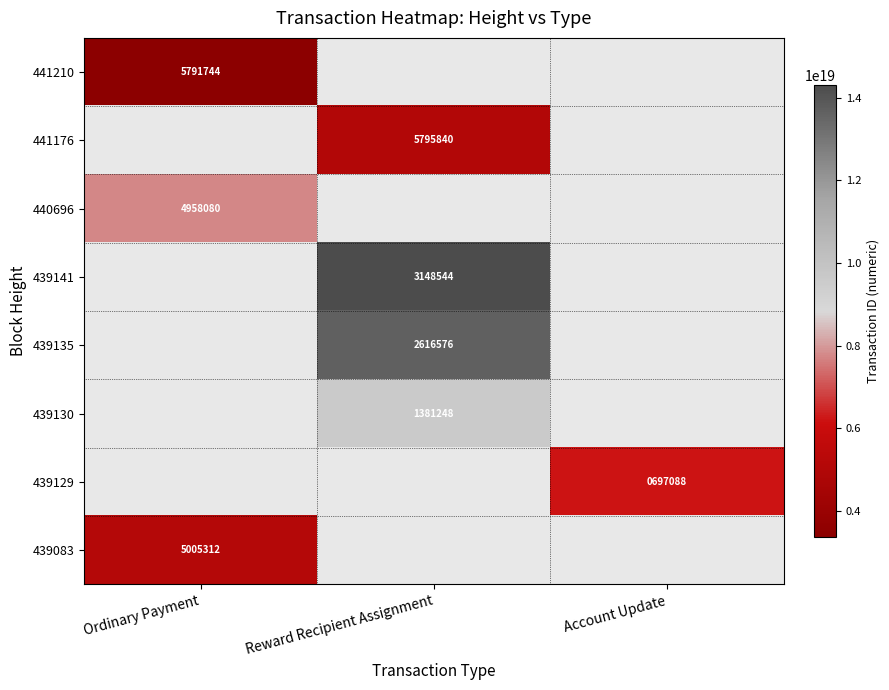

The 439135 series shows 3951992 at Reward Recipient Assignment. True or false?

False